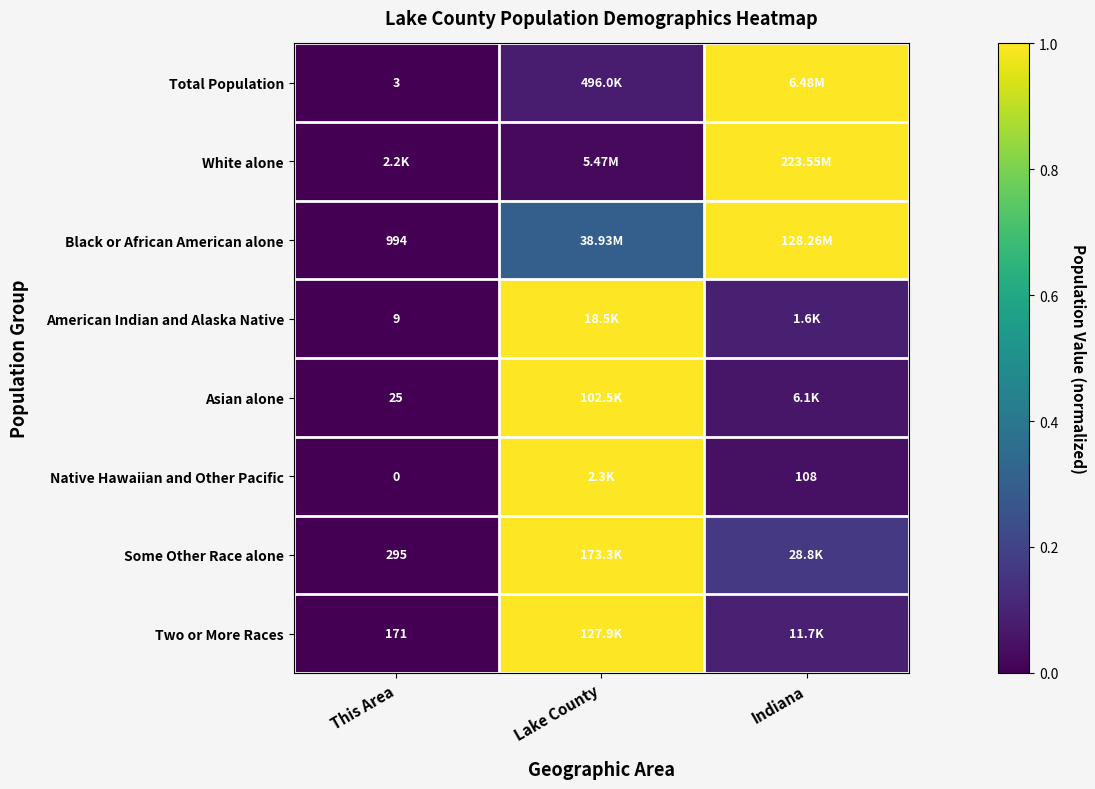

What is the difference between the maximum and second lowest values in the Total Population series?

0.9